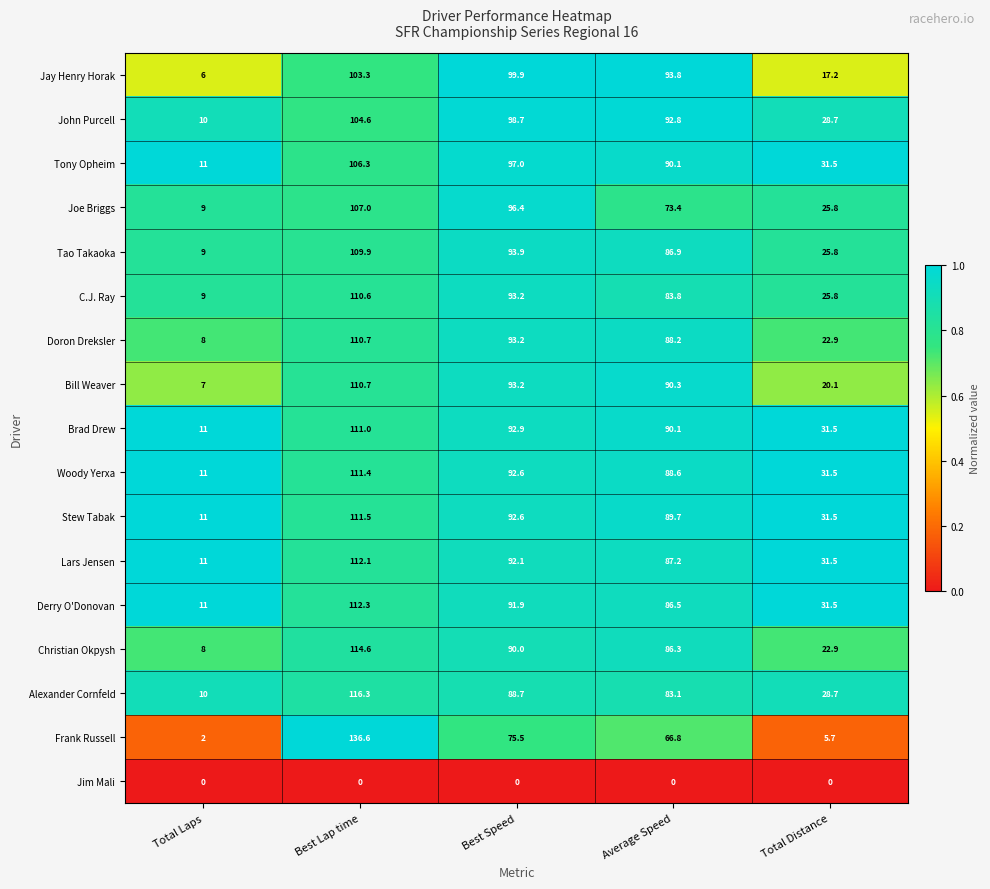

Which series has the largest range (max minus min)?

Frank Russell